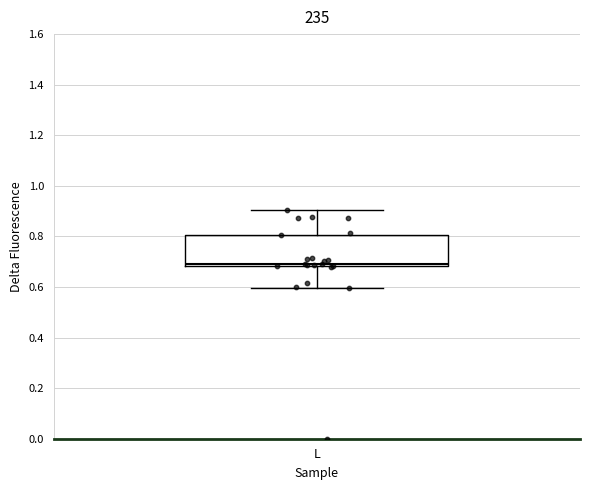

Where does the lower whisker of the box for L end on the y-axis? The values are not printed on the chart, so give them approximately, as read against the axis.

0.60